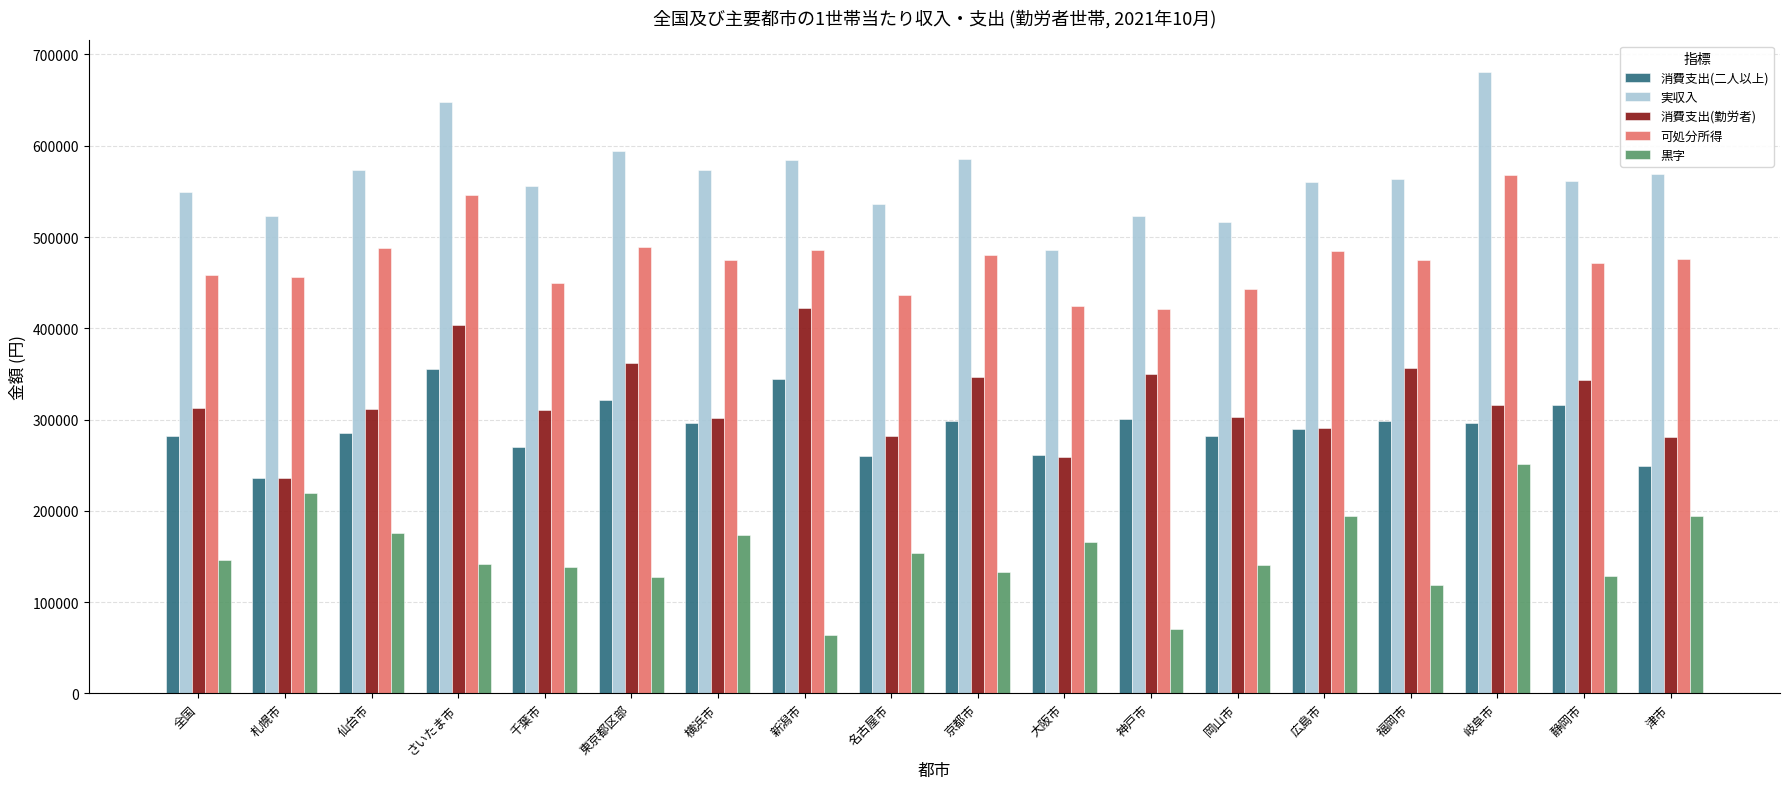

Which series changed the most between 東京都区部 and 大阪市?

実収入